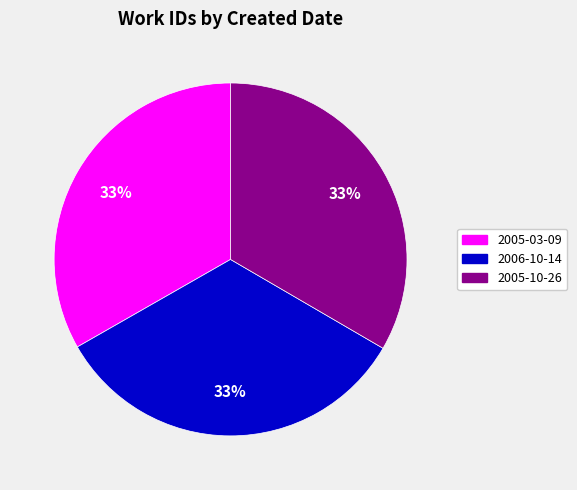

Approximately how many times larger is the value at 2005-03-09 compared to 2005-10-26?

1.0